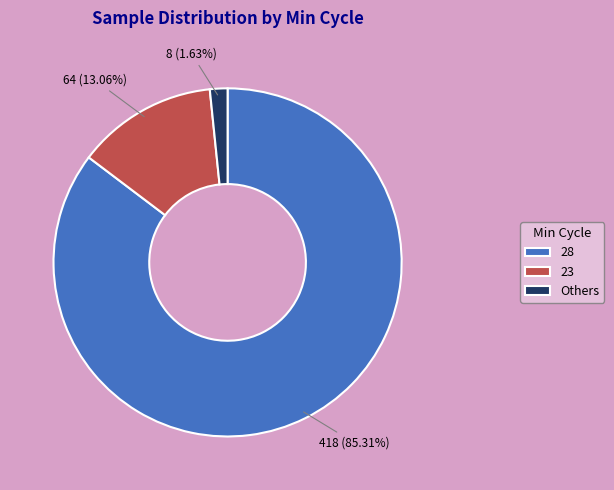

What is the largest slice in the pie chart?

28